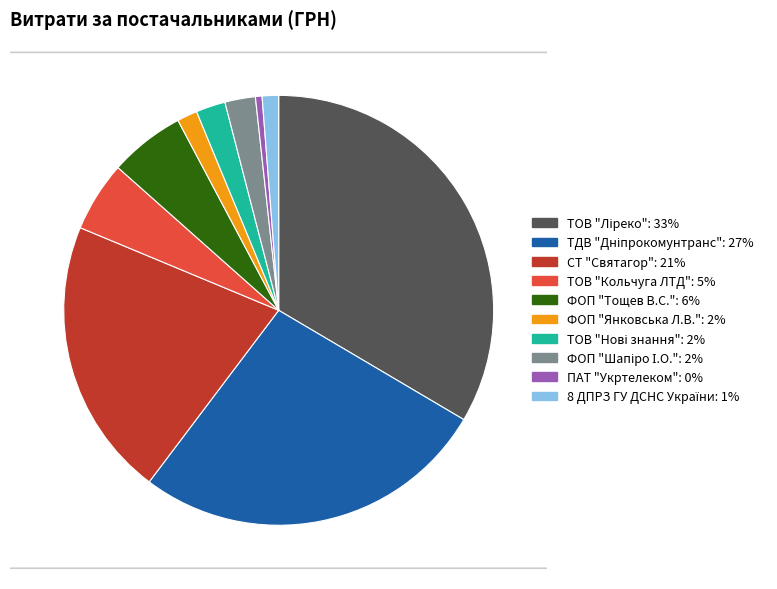

What percentage is the ТОВ "Кольчуга ЛТД" slice, to the nearest percent?

5%